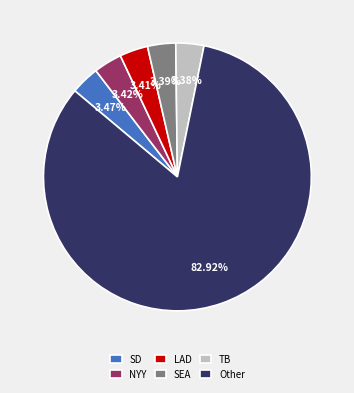

Approximately how many times larger is the value at LAD compared to TB?

1.0